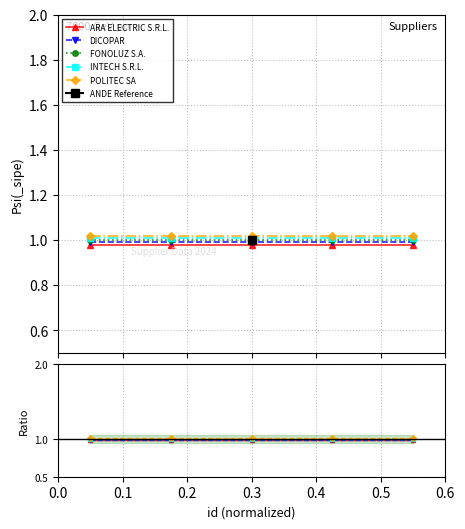

What is the sum of the FONOLUZ S.A. values at 0.3 and 0.1?

2.0